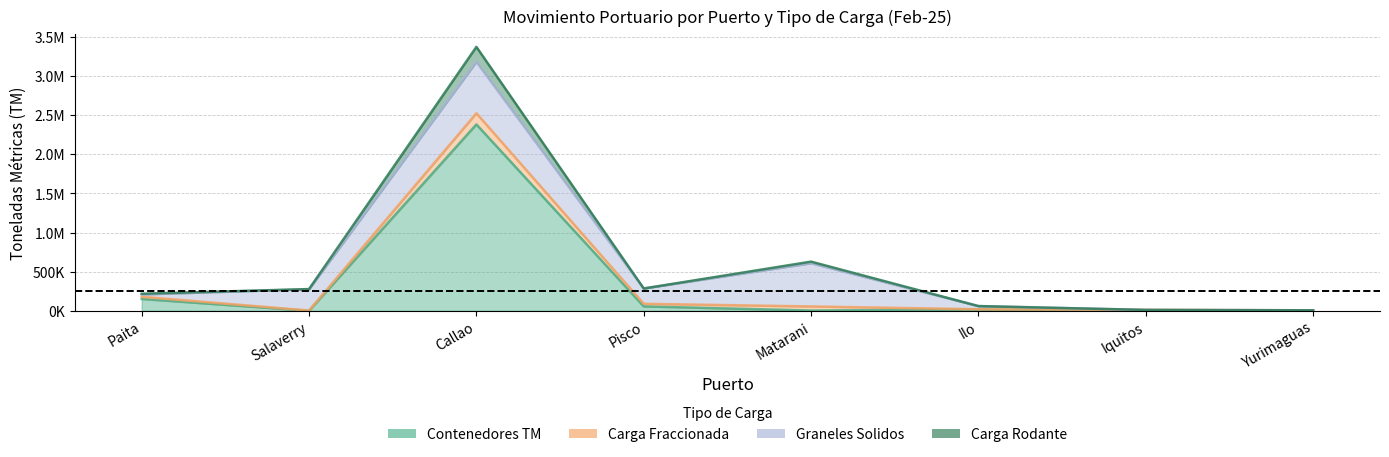

What is the difference between the maximum and second lowest values in the Carga Rodante series?

3361153.4